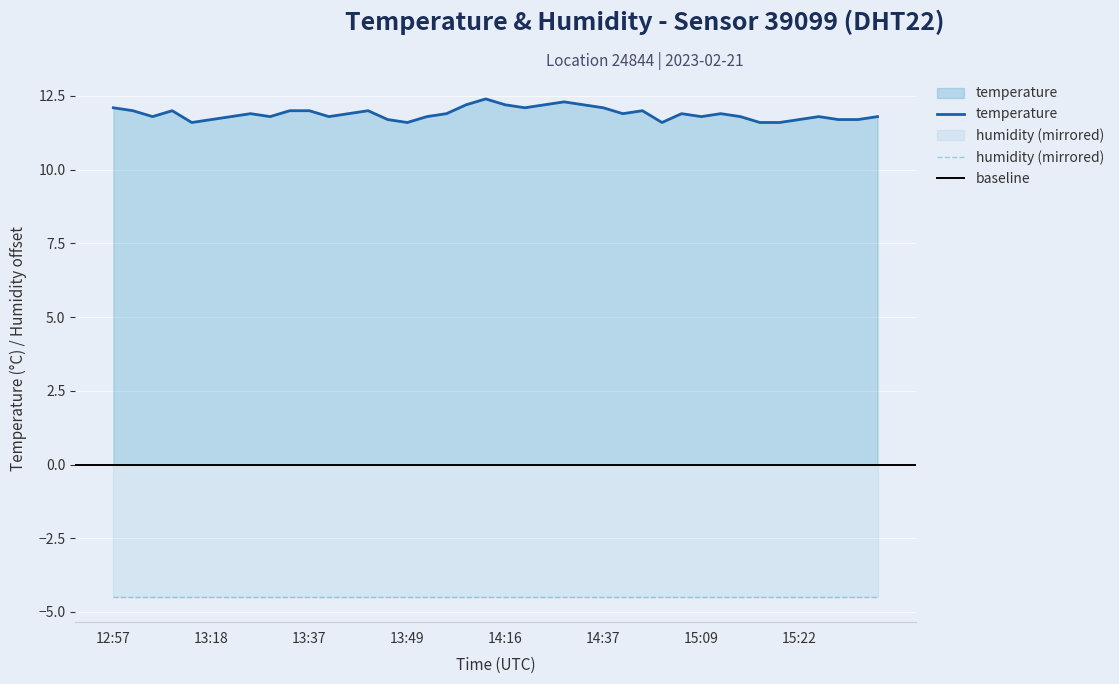

What is the difference between the second highest and second lowest values?

0.7